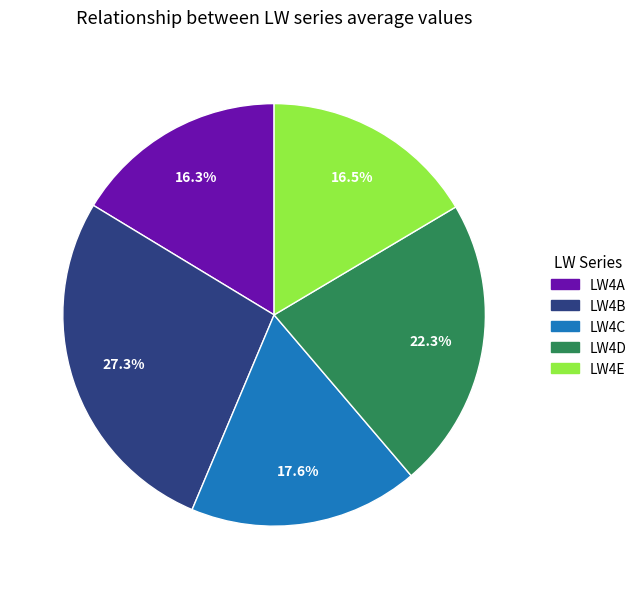

To the nearest percent, what is the combined percentage of LW4C and LW4E?

34%